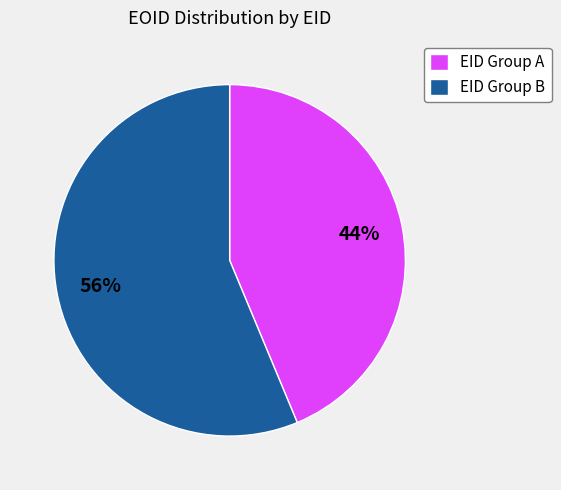

To the nearest percent, what is the combined percentage of EID Group B and EID Group A?

100%